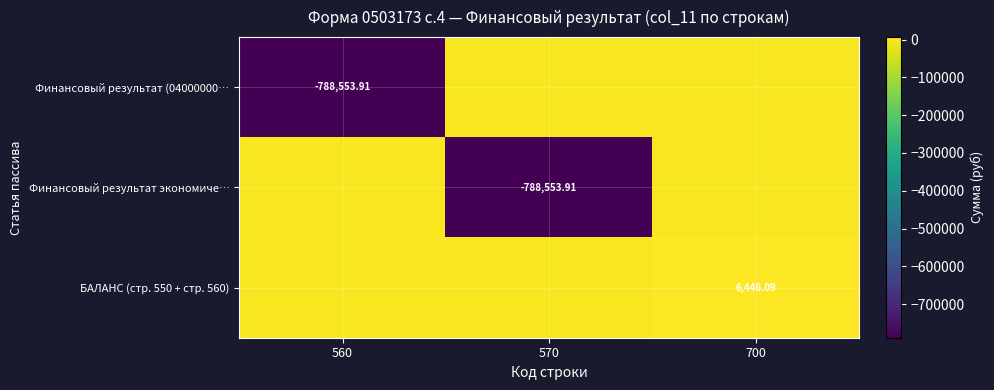

Count the number of categories in the chart.

3